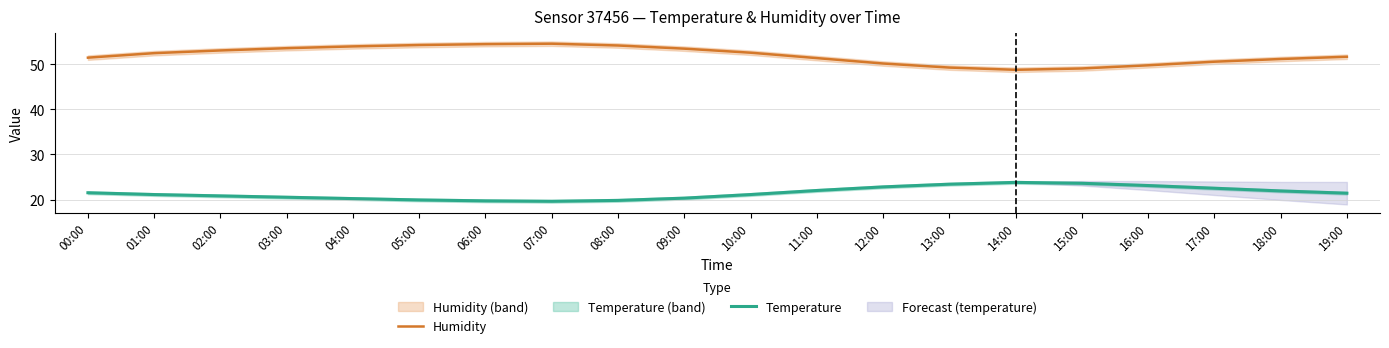

Reading left to right, what are all the values shown in this chart?

Humidity: 51.5	52.5	53.1	53.6	54.0	54.3	54.5	54.6	54.2	53.5	52.6	51.4	50.2	49.3	48.8	49.1	49.8	50.6	51.2	51.7
Temperature: 21.5	21.1	20.8	20.5	20.2	19.9	19.7	19.6	19.8	20.3	21.1	22.0	22.8	23.4	23.8	23.6	23.1	22.5	21.9	21.4